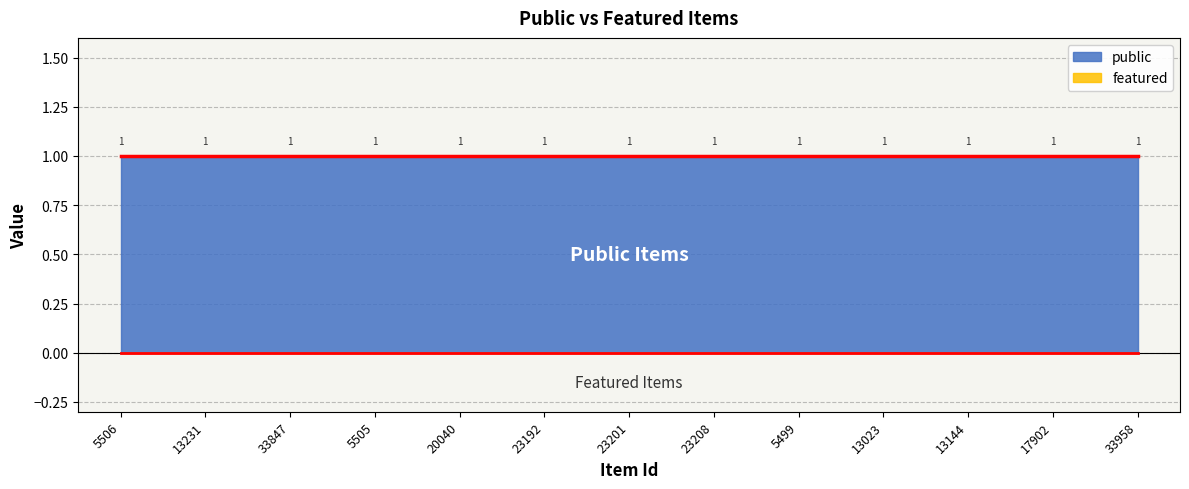

What position from the right is 33958?

1